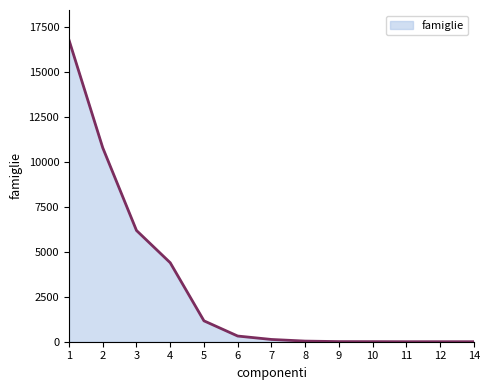

Does the chart have visible grid lines?

No